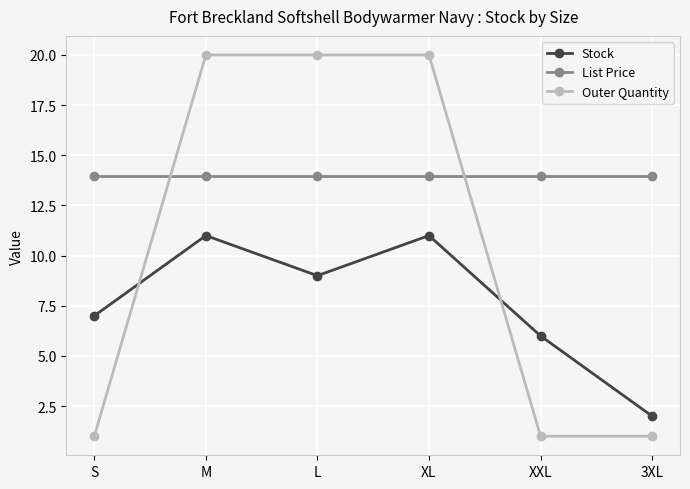

Does the chart have visible grid lines?

Yes